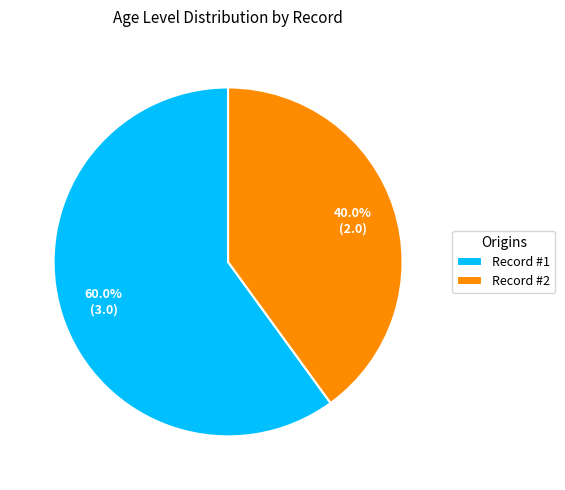

Is there any slice that represents more than half of the pie?

Yes